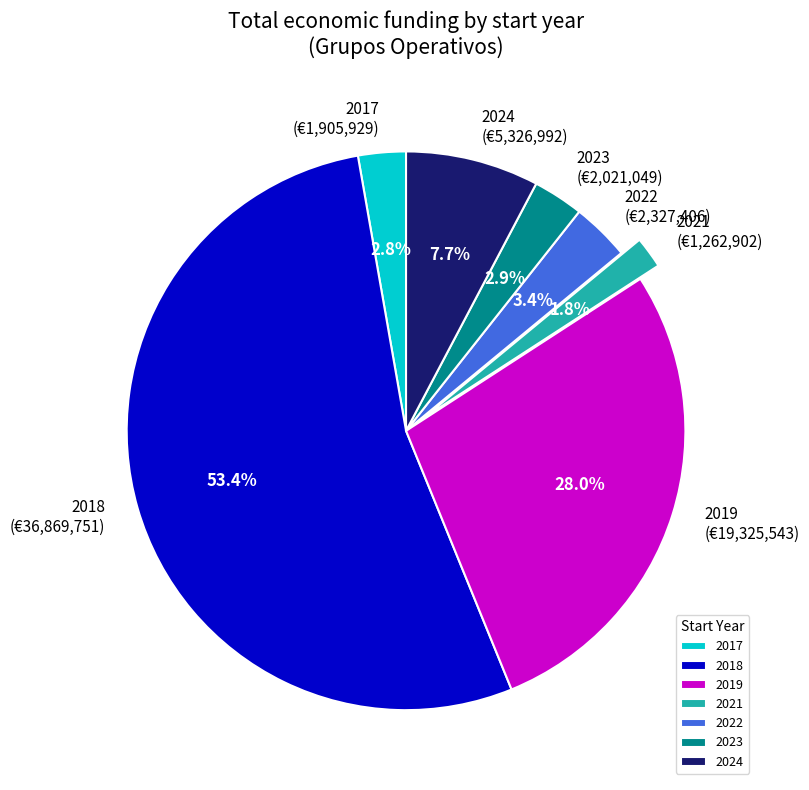

Is 2024 the majority of the pie?

No